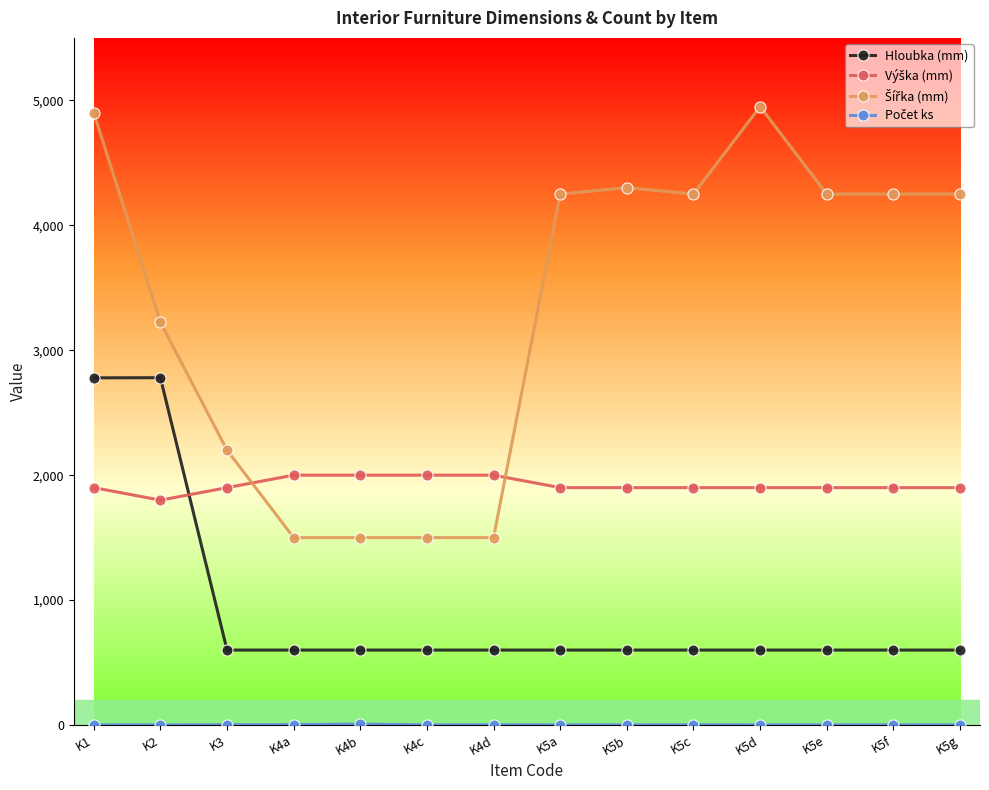

What is the difference between the maximum and minimum values in the Hloubka (mm) series?

2180